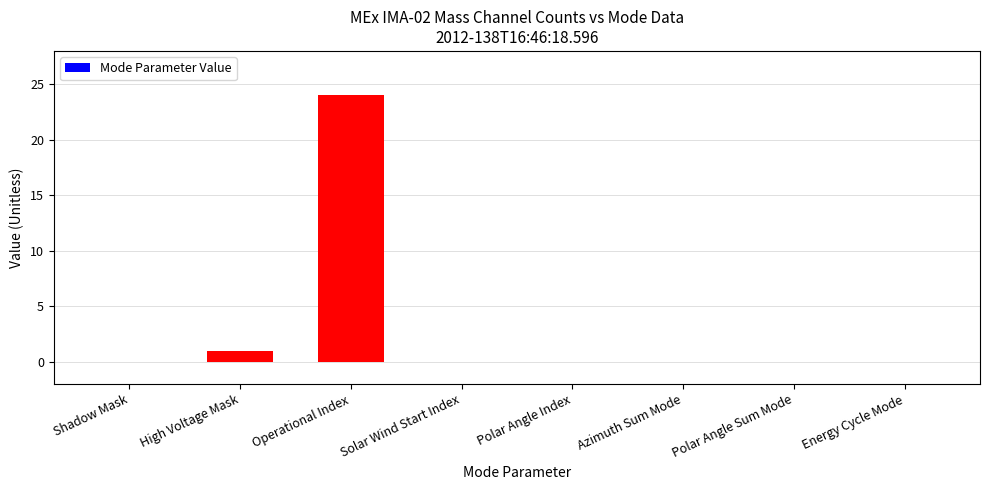

True or false: the data shows 33 at Operational Index.

False